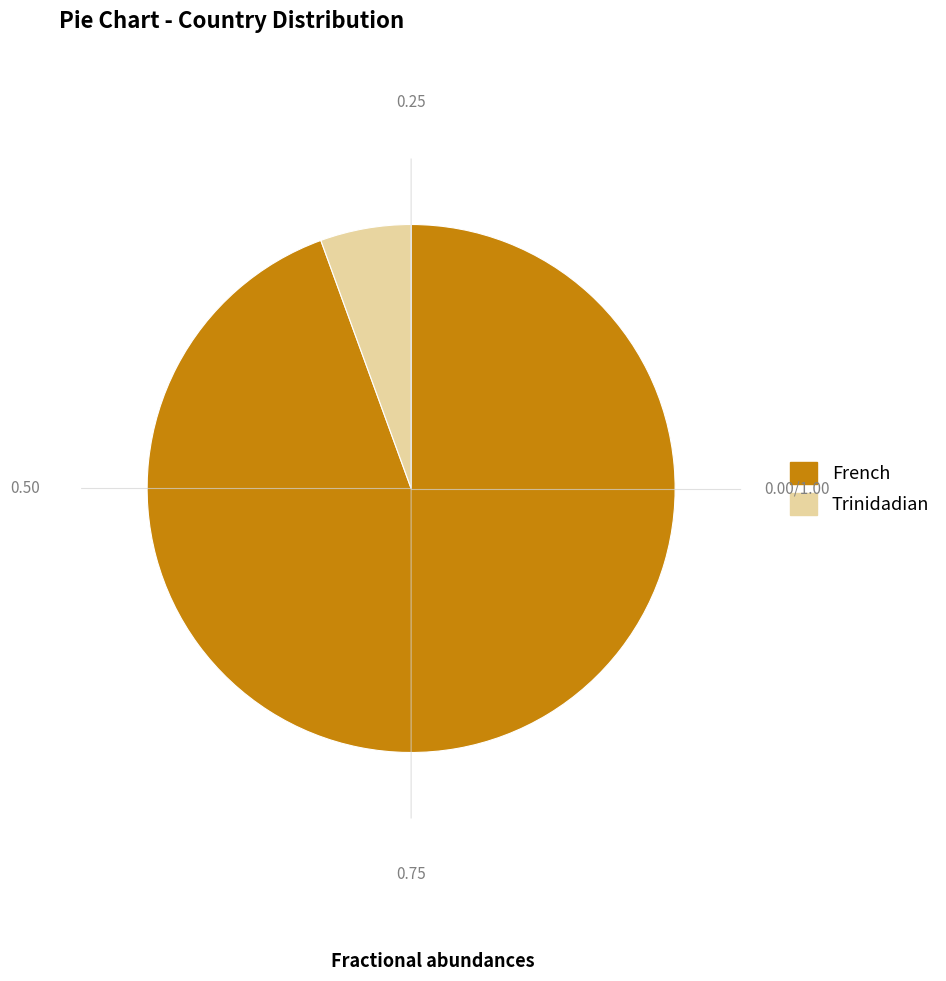

Approximately how many times larger is the value at Trinidadian compared to French?

0.1